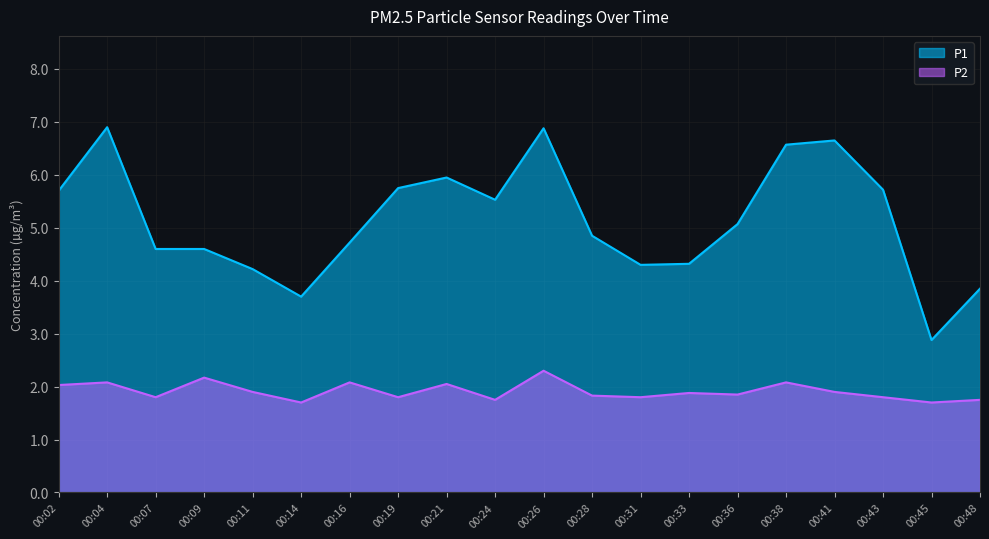

Is it true that P1 equals 5.7 at 00:43?

True